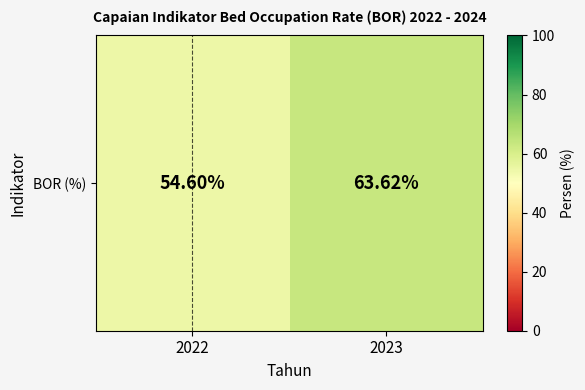

What is the difference between the values at 2023 and 2022?

9.0